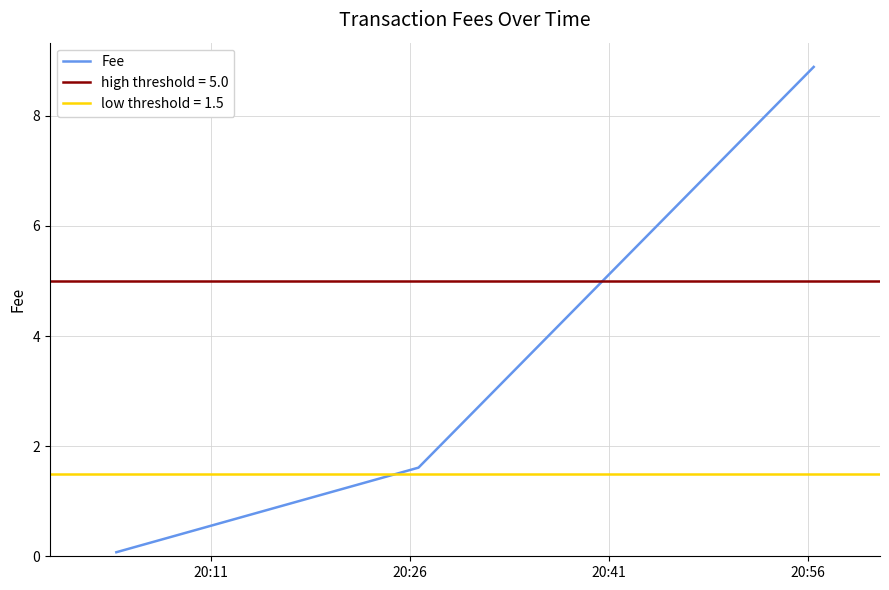

What is the difference between the maximum and minimum values?

8.8